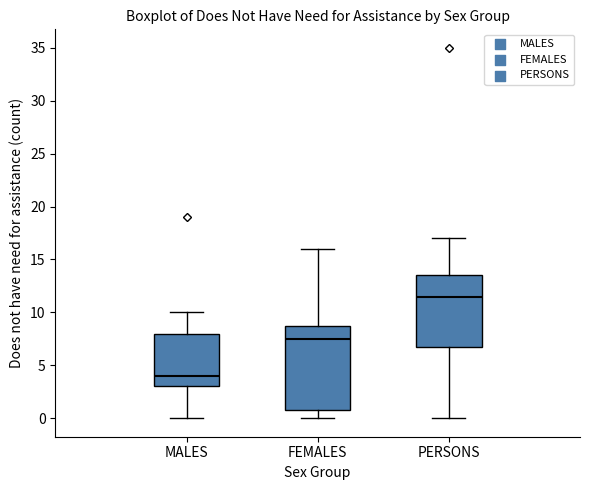

Which box has the lowest median line?

MALES